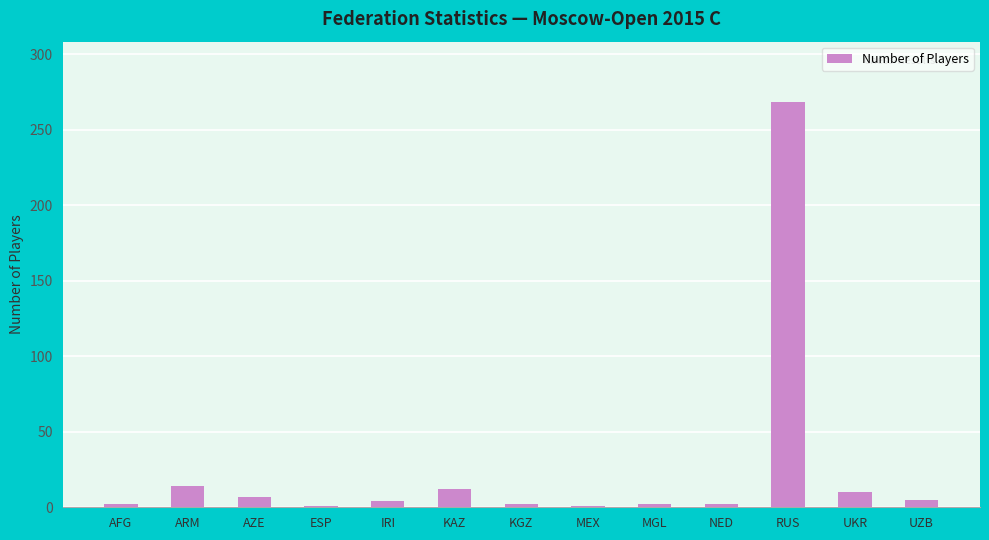

Approximately how many times larger is the value at ARM compared to KGZ?

7.0